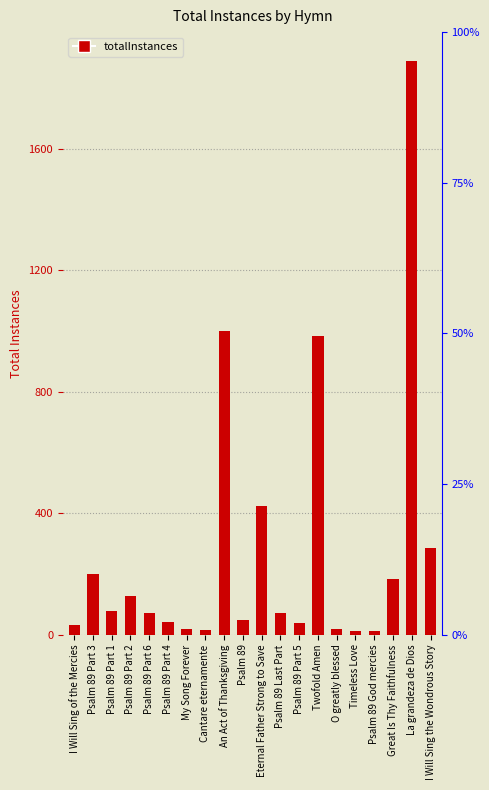

True or false: the data shows 999 at An Act of Thanksgiving.

True